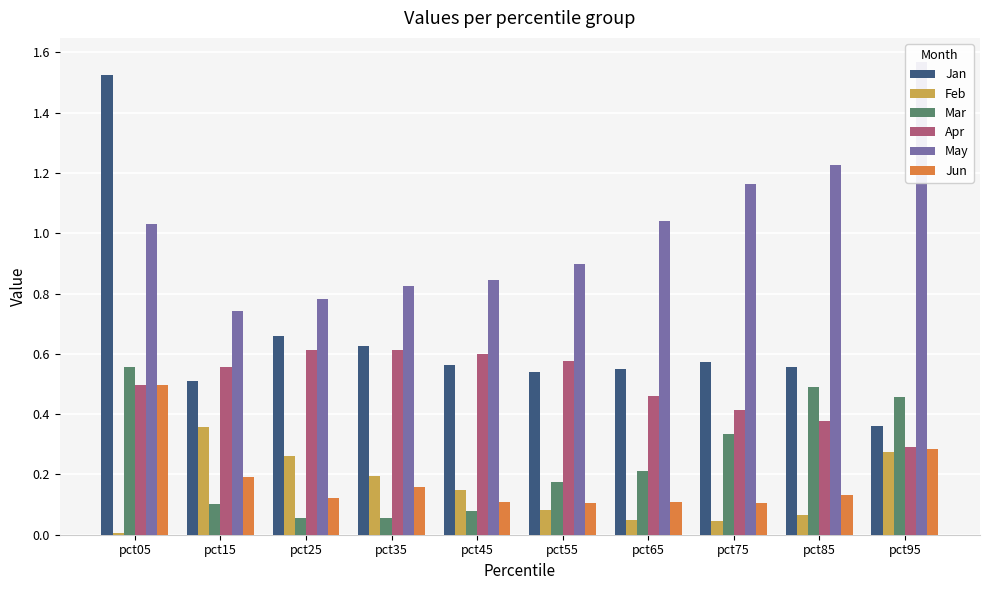

The value of Mar at pct45 is 0.1. True or false?

False